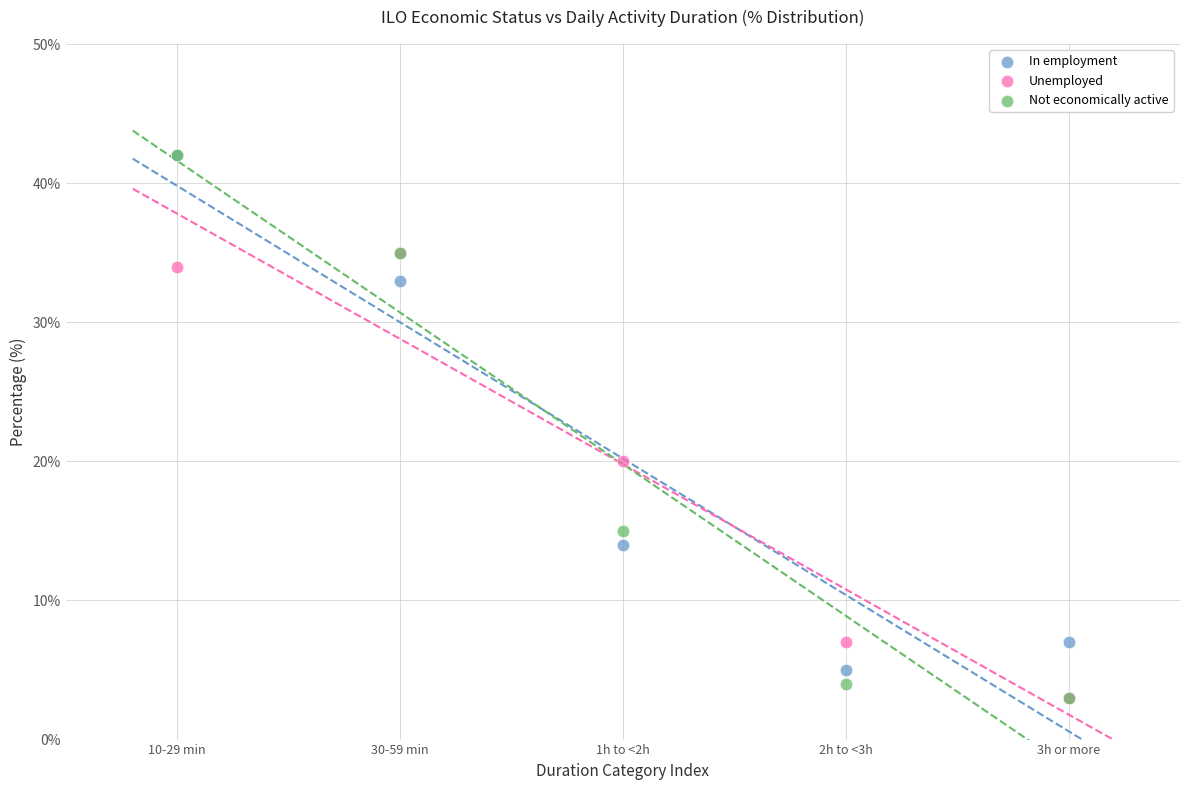

In the In employment series, what Y value is closest to 23?

14